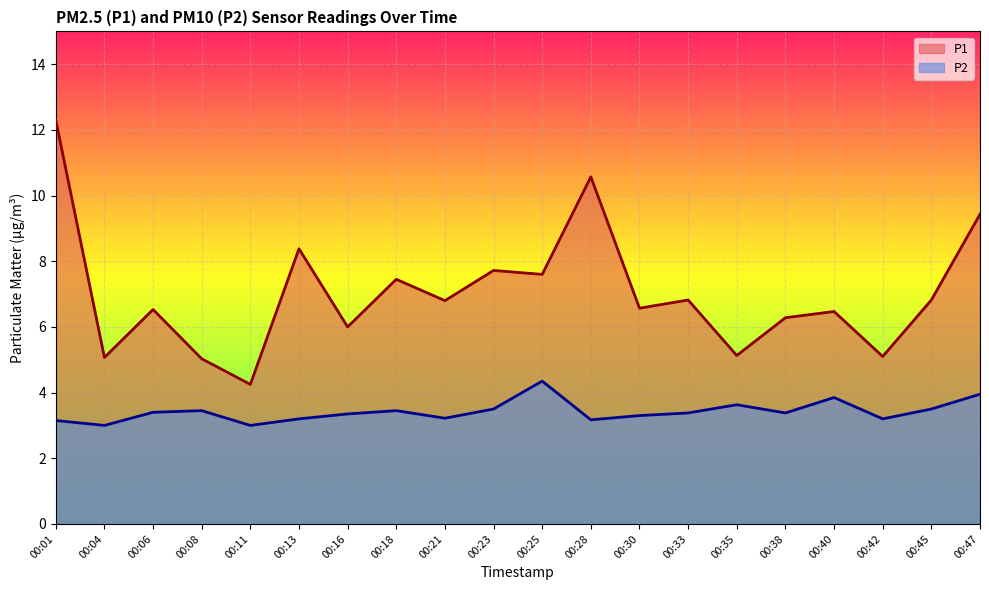

Rank the series at 00:23 from highest to lowest value.

P1, P2